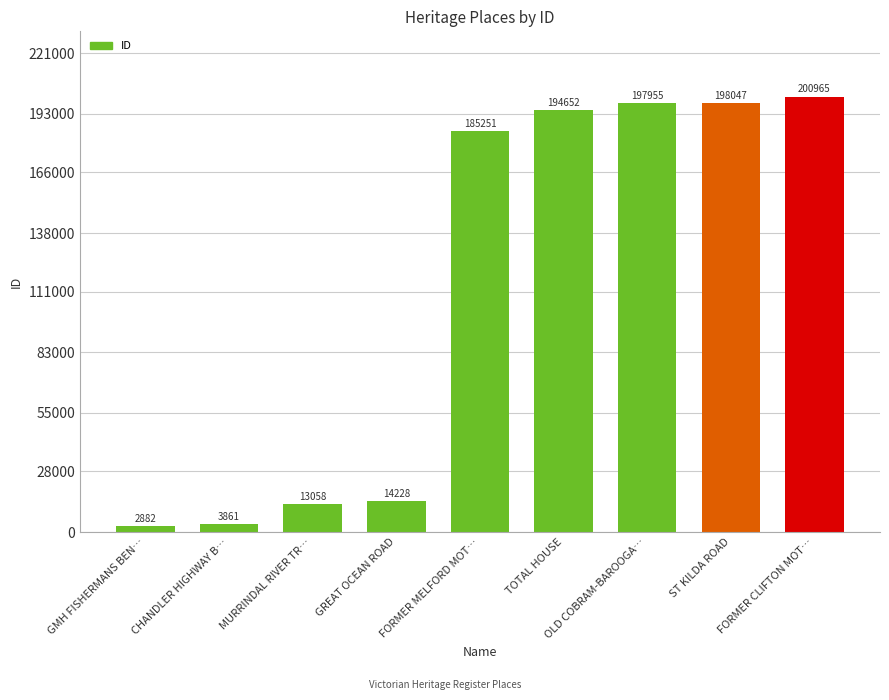

What is the label of the 9th bar from the right?

GMH FISHERMANS BEN…